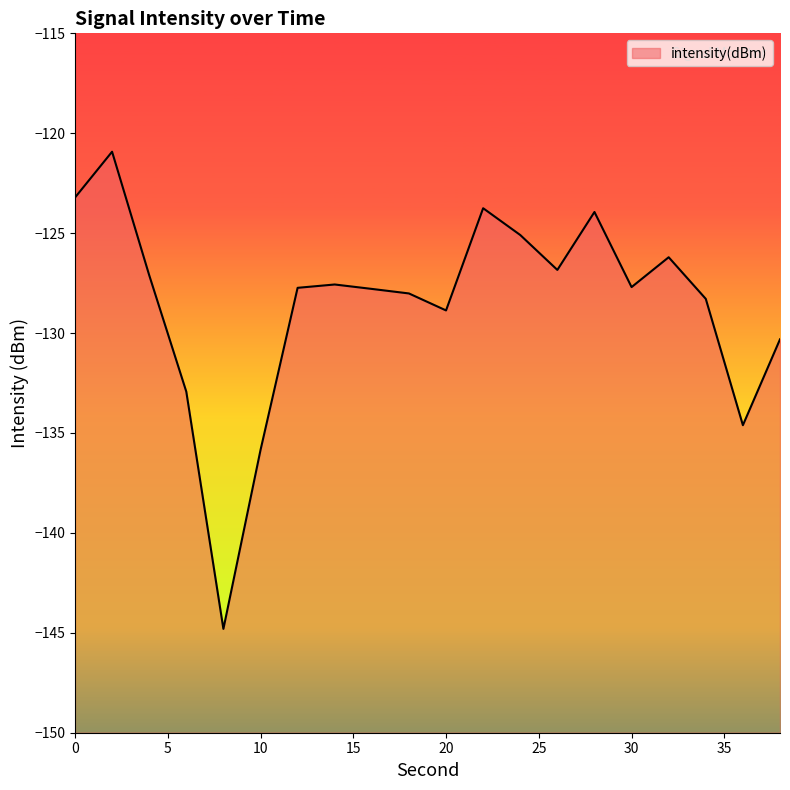

True or false: there are more than 0 points higher than both neighbors.

True